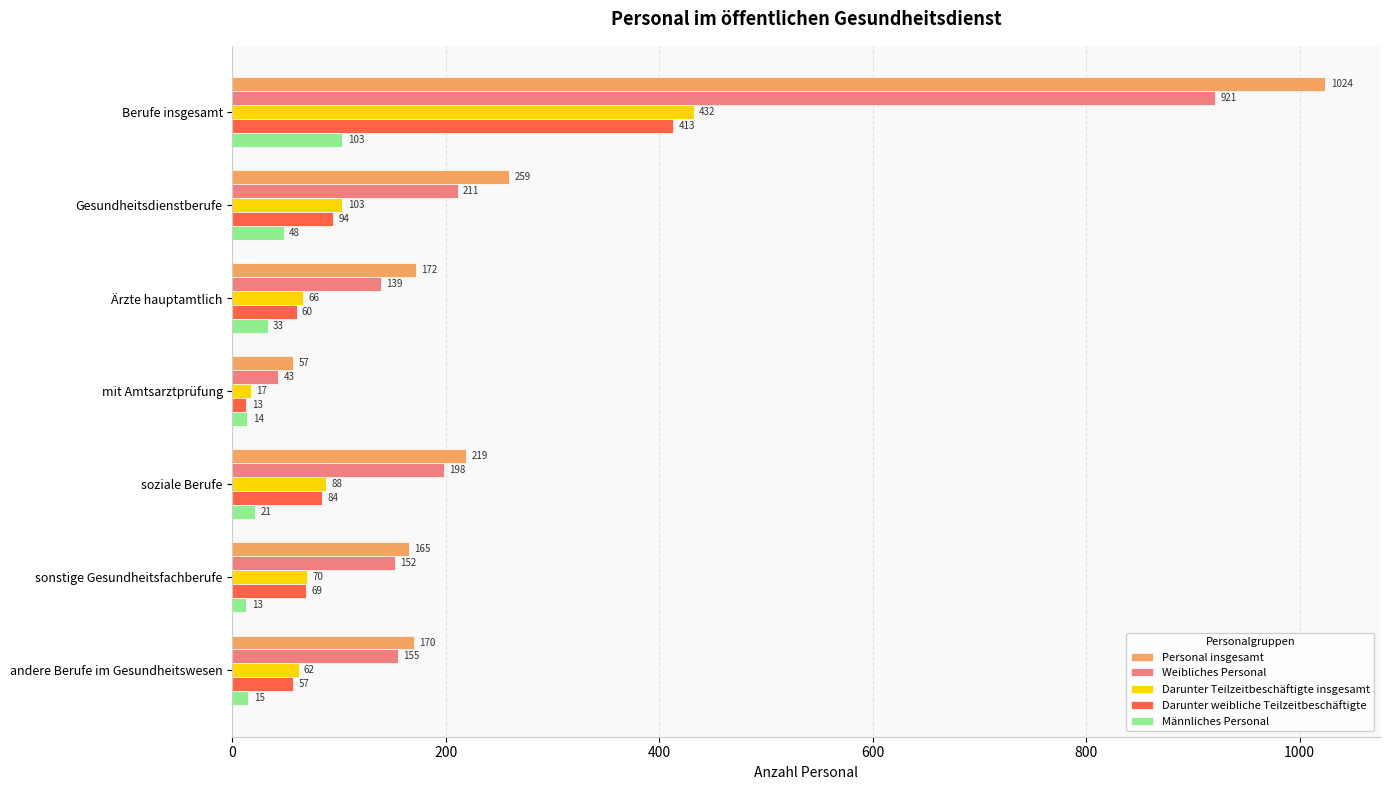

What is the sum of all Darunter weibliche Teilzeitbeschäftigte values?

790